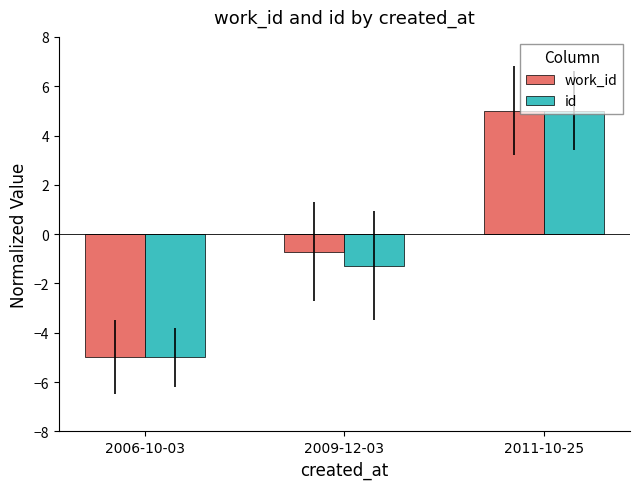

At which label does work_id reach its minimum?

2006-10-03